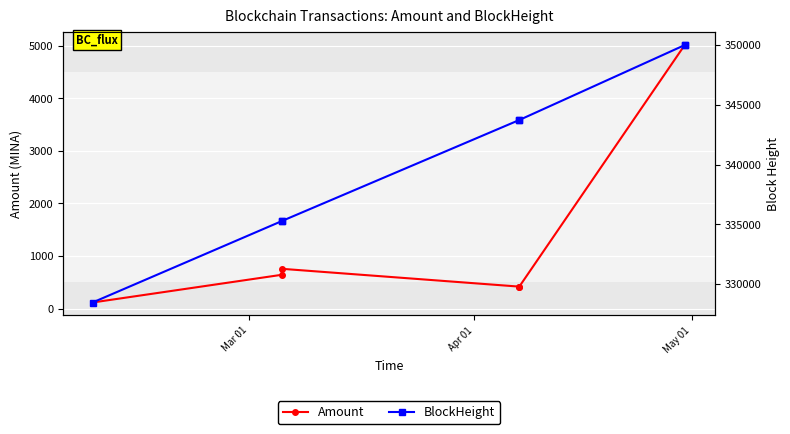

True or false: BlockHeight and Amount intersect in this chart.

False